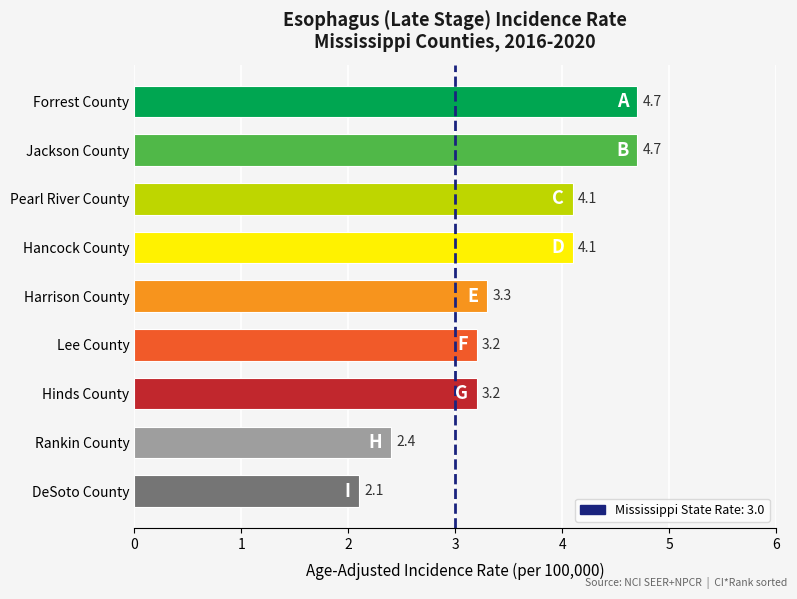

Does the chart contain stacked bars?

No